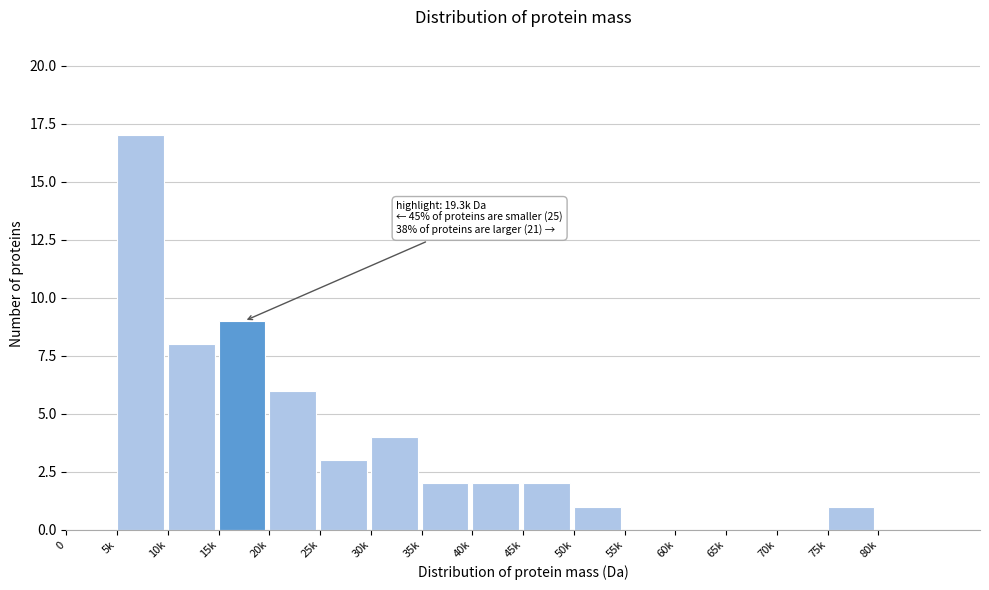

Reading left to right, transcribe all the data shown in this chart.

0=0	5k=17	10k=8	15k=9	20k=6	25k=3	30k=4	35k=2	40k=2	45k=2	50k=1	55k=0	60k=0	65k=0	70k=0	75k=1	80k=0